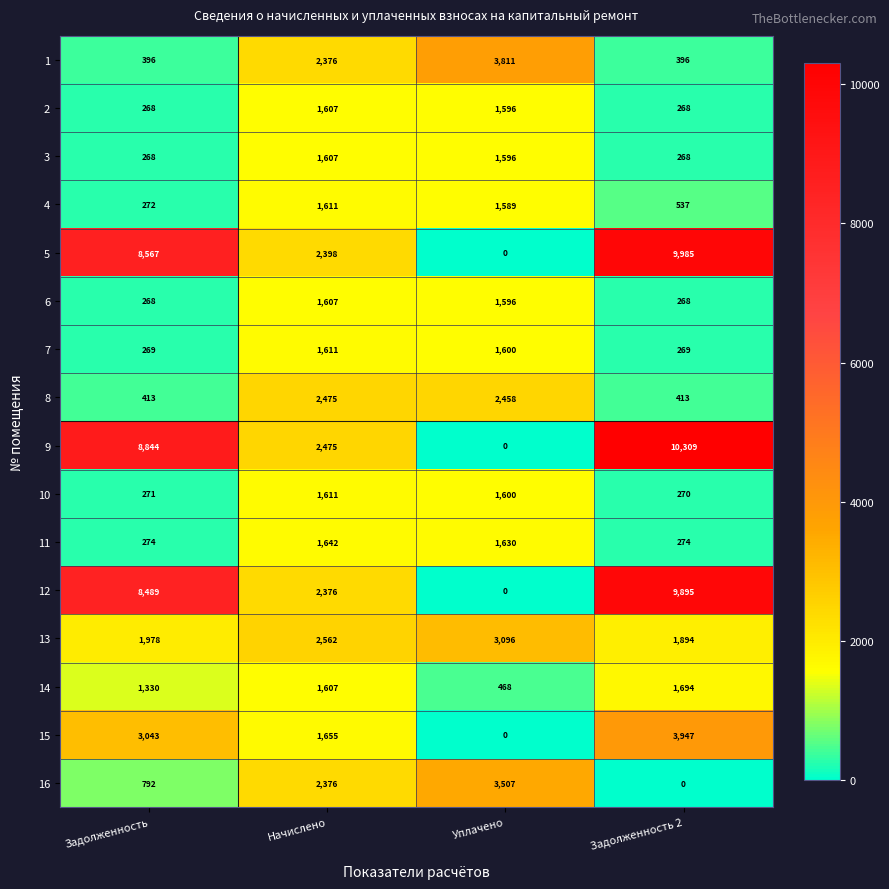

The 10 series shows 270 at Задолженность 2. True or false?

True